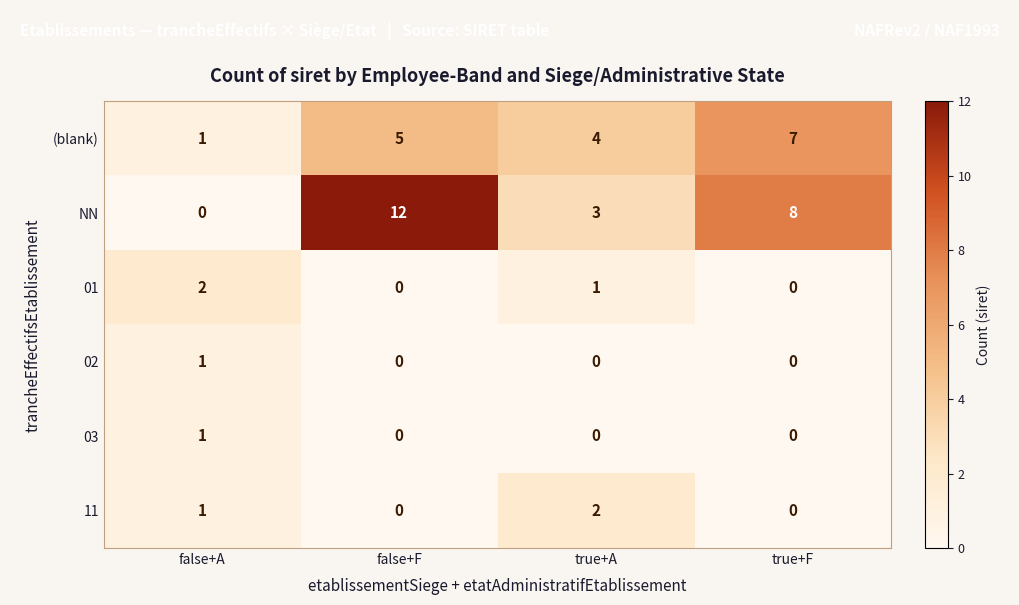

What value does the NN series have at true+F?

8